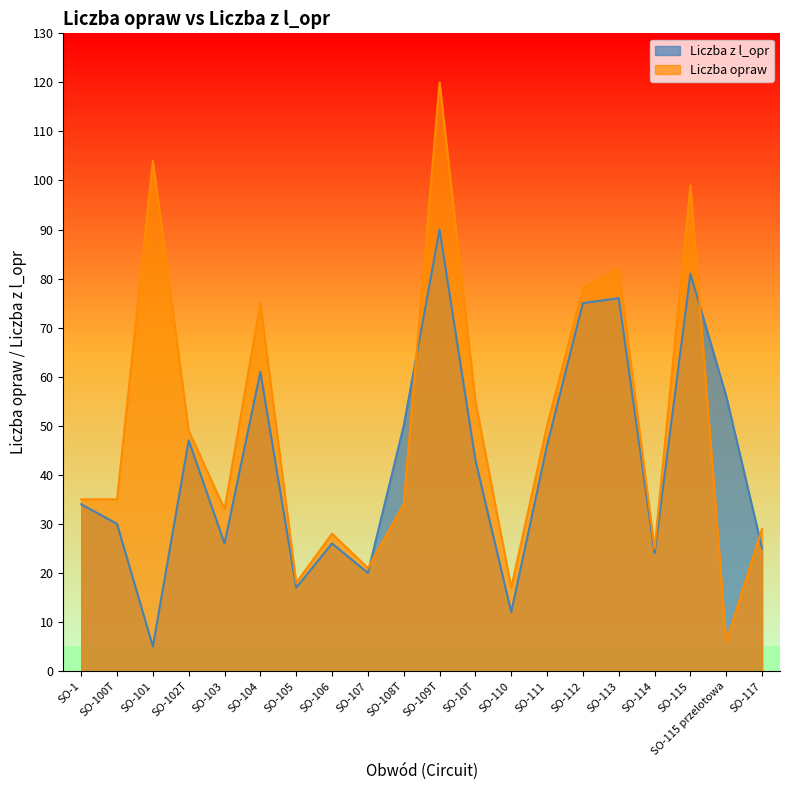

At which label does Liczba z l_opr reach its minimum?

SO-101